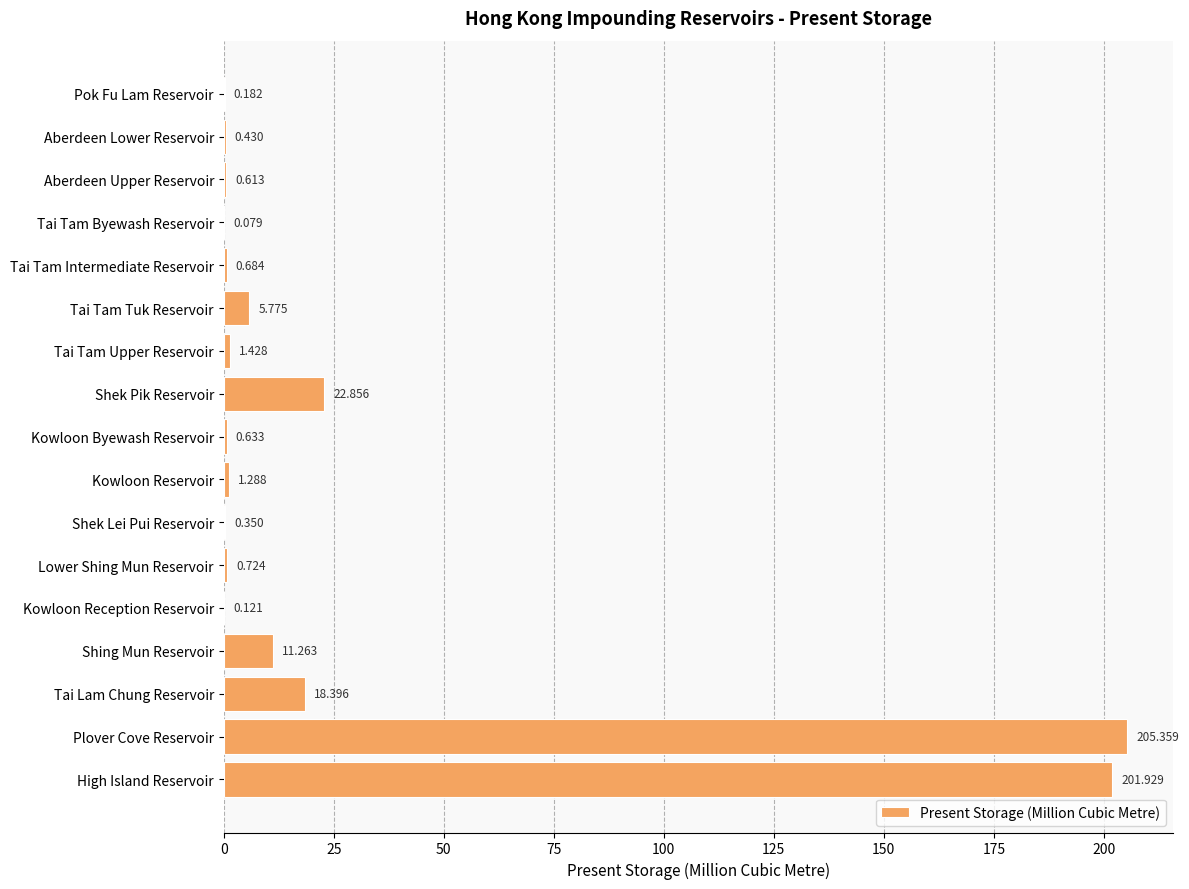

Between Tai Tam Byewash Reservoir and Kowloon Reservoir, which is larger?

Kowloon Reservoir